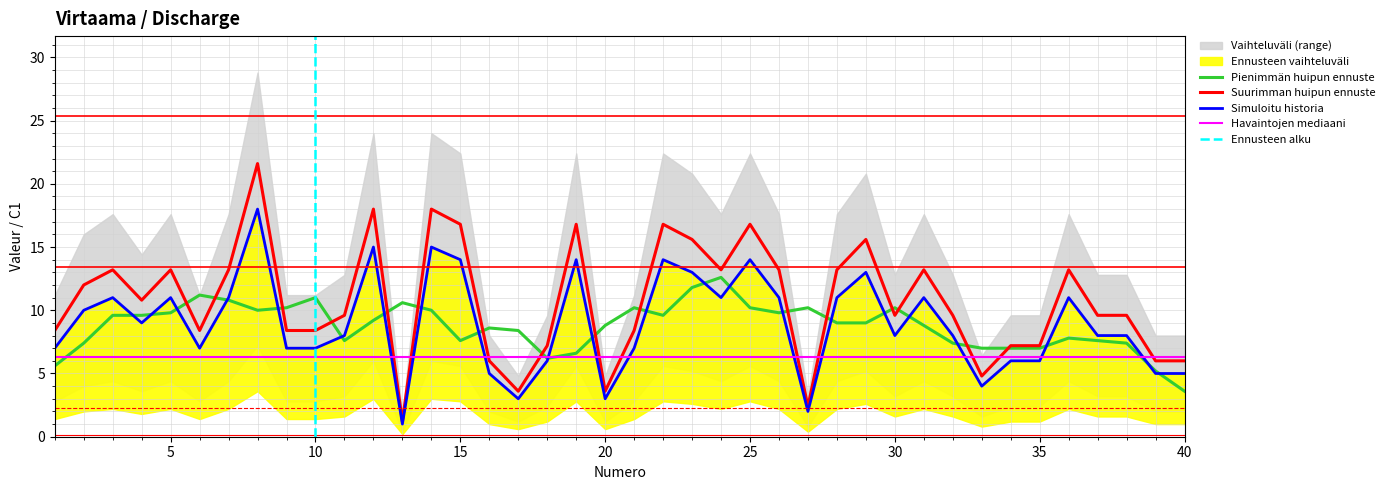

Which category has the lowest value in the Numero series?

1